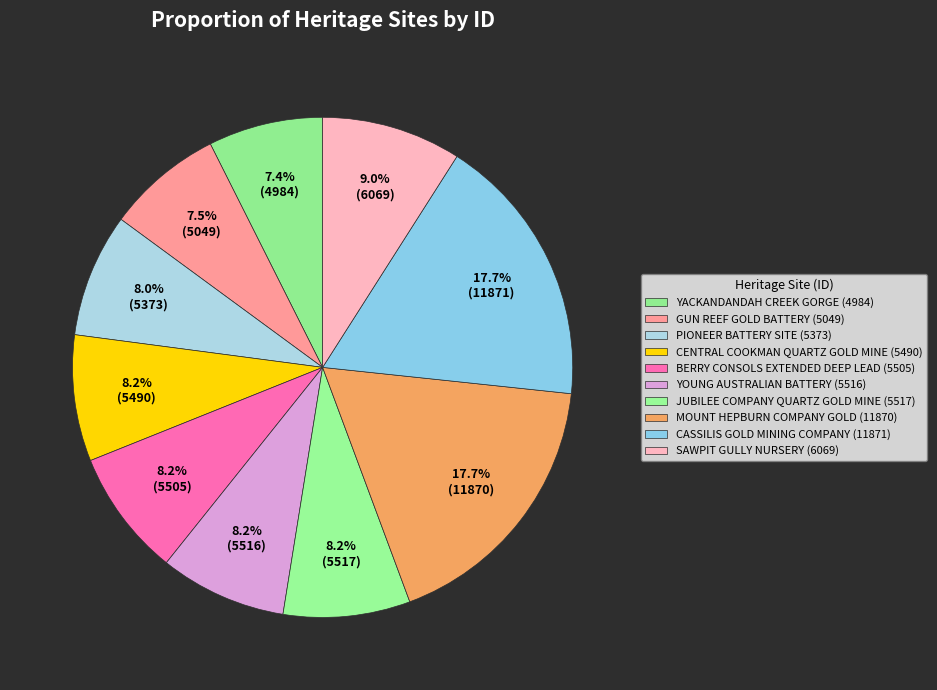

Count the number of slices in the pie.

10